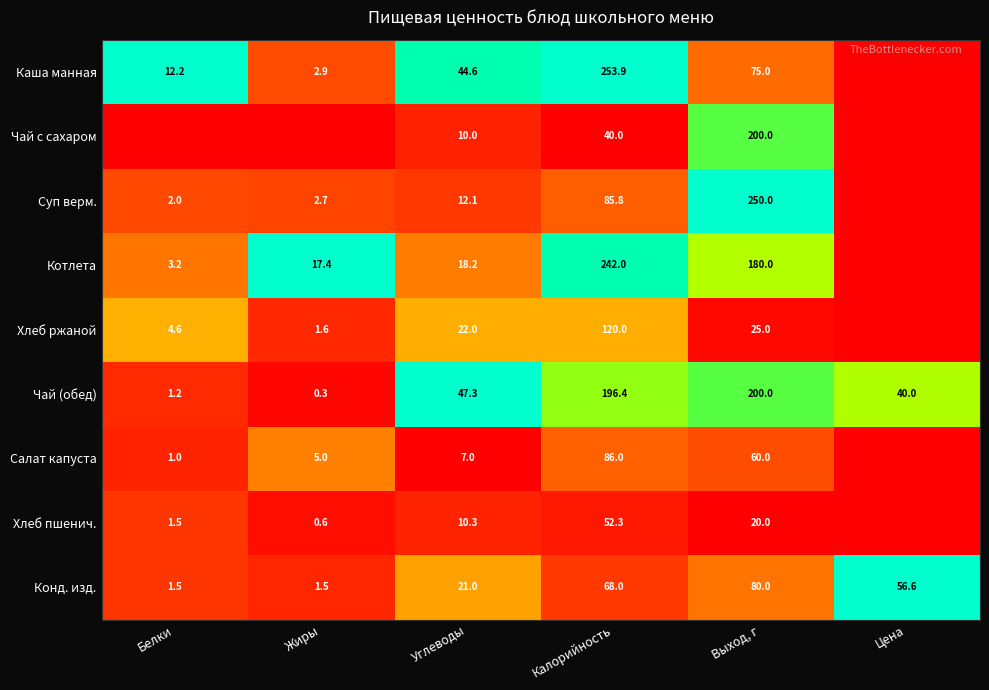

At which label does Чай (обед) first exceed 47?

Углеводы